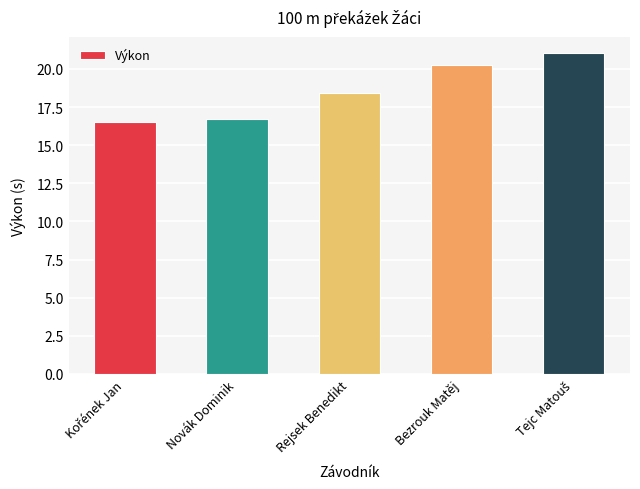

Approximately how many times larger is the value at Novák Dominik compared to Bezrouk Matěj?

0.8